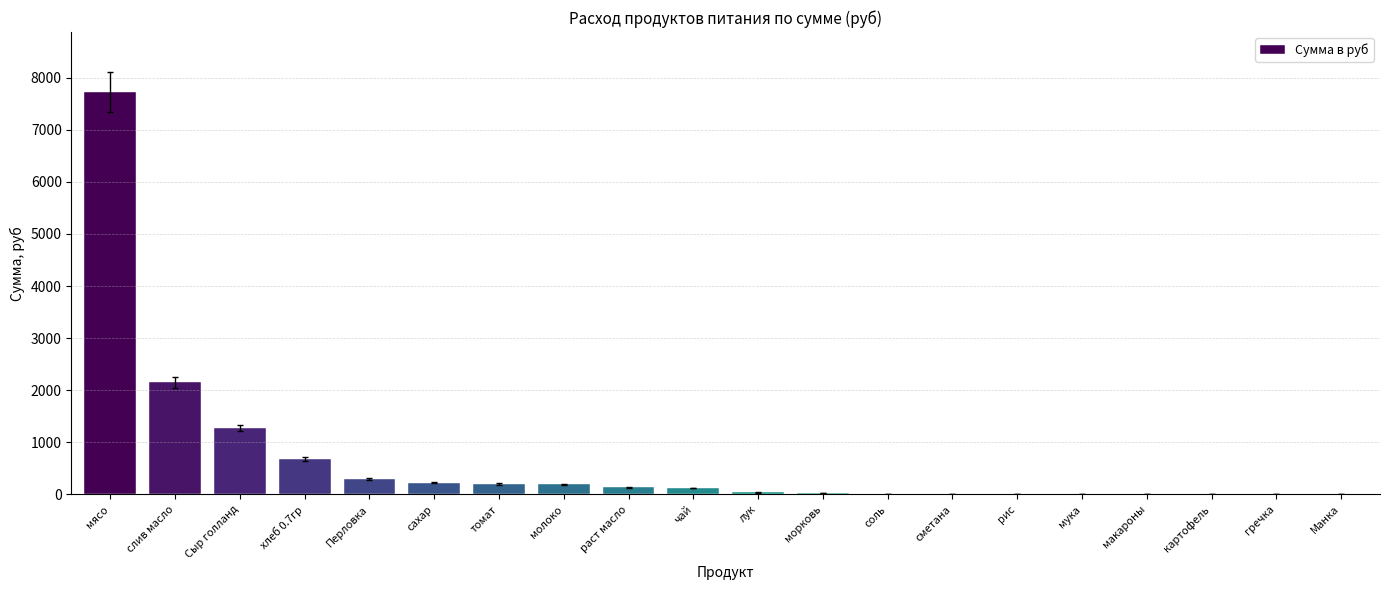

Does the chart contain stacked bars?

No